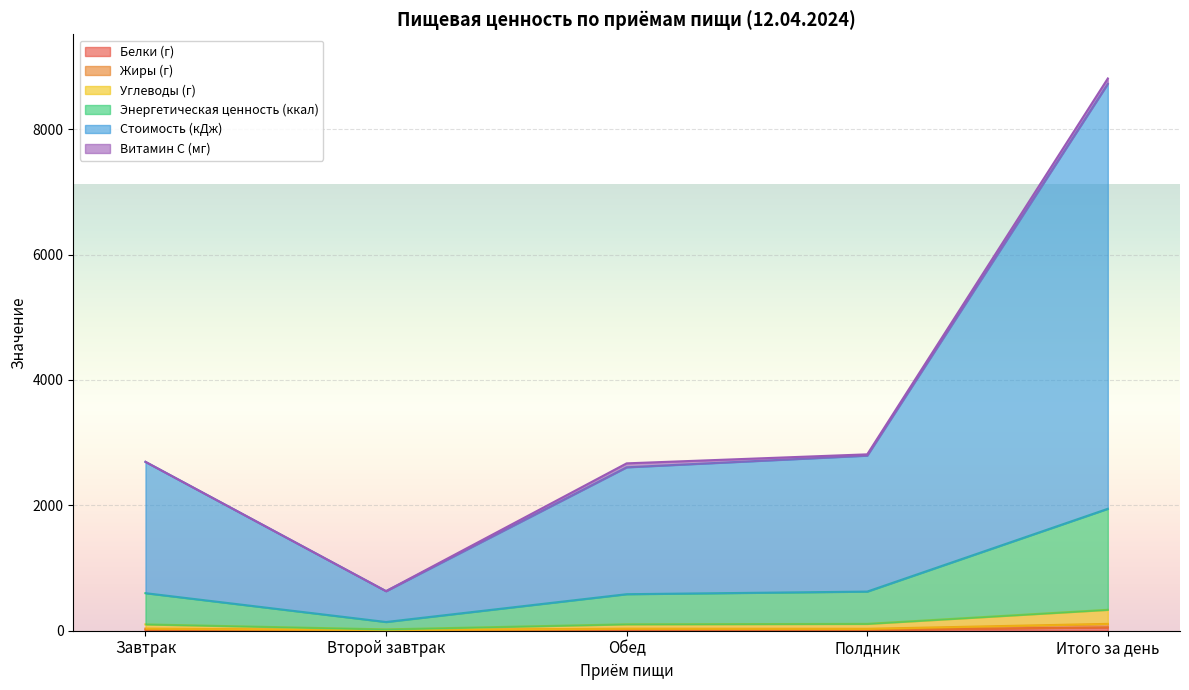

True or false: Белки (г) and Жиры (г) cross at least once.

False